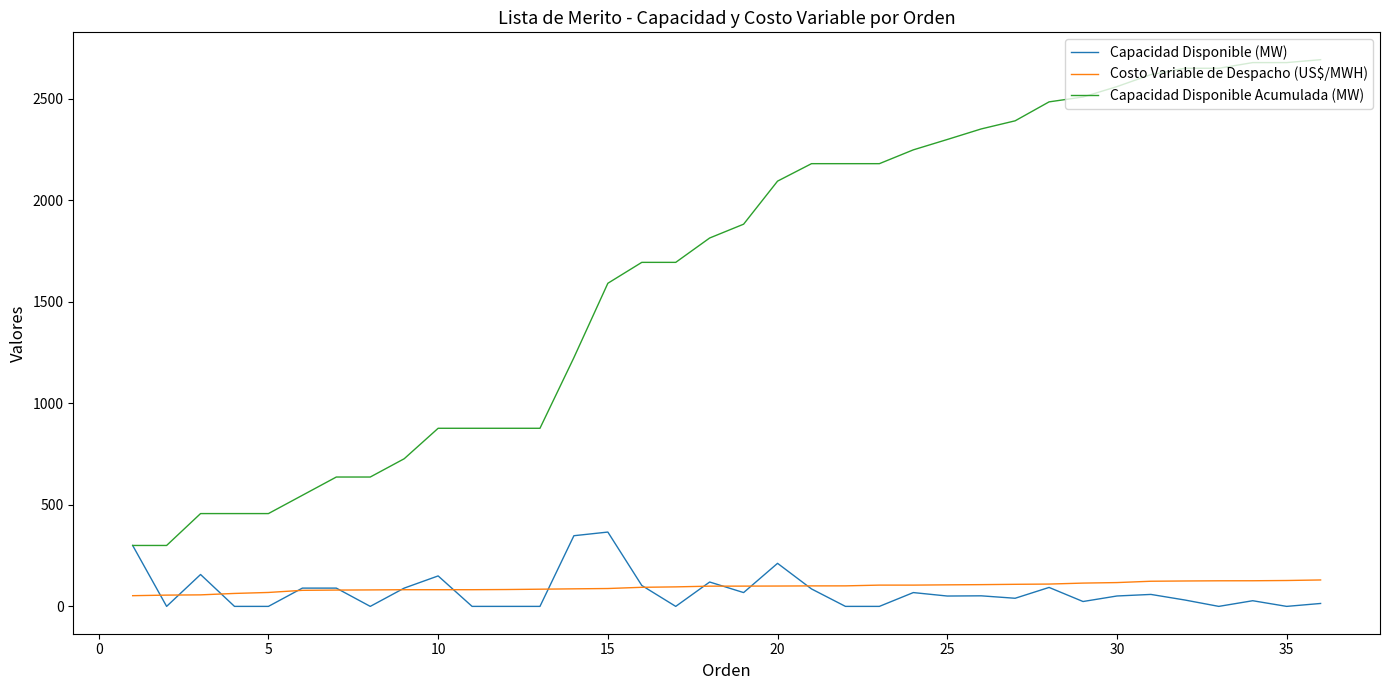

True or false: Costo Variable de Despacho (US$/MWH) and Capacidad Disponible Acumulada (MW) cross at least once.

False